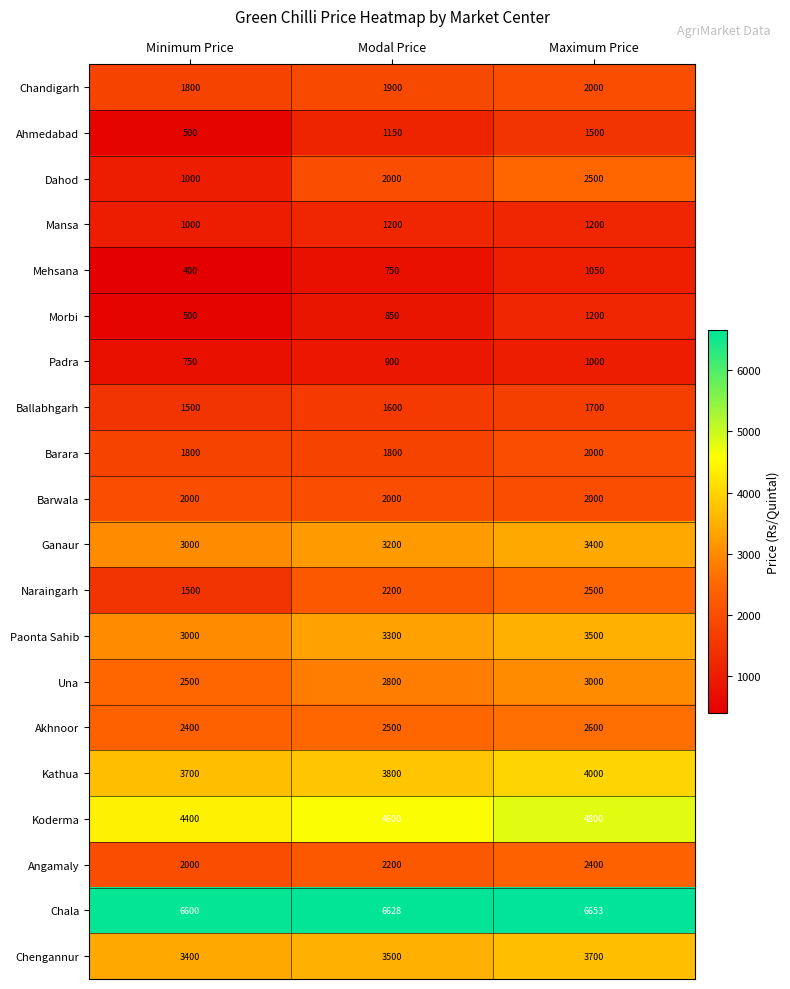

What is the approximate value of Koderma at Maximum Price?

4800